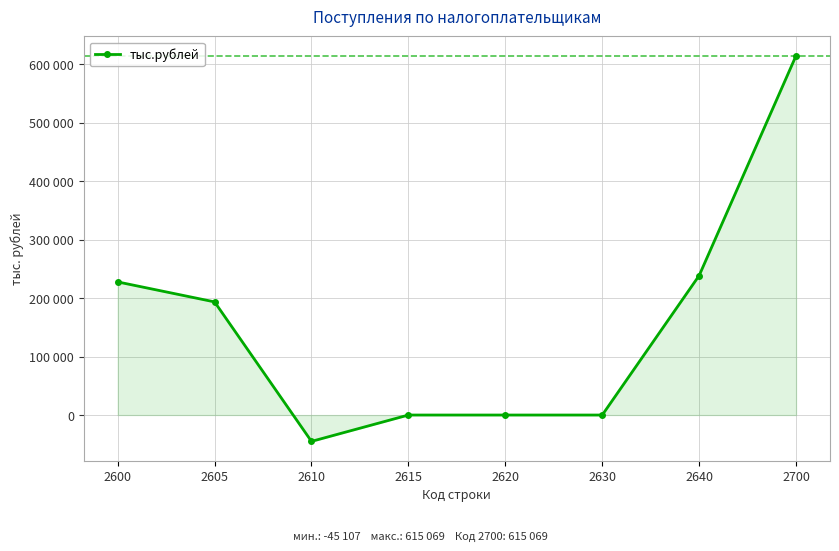

List the labels in order of value, smallest first.

2610, 2615, 2620, 2630, 2605, 2600, 2640, 2700